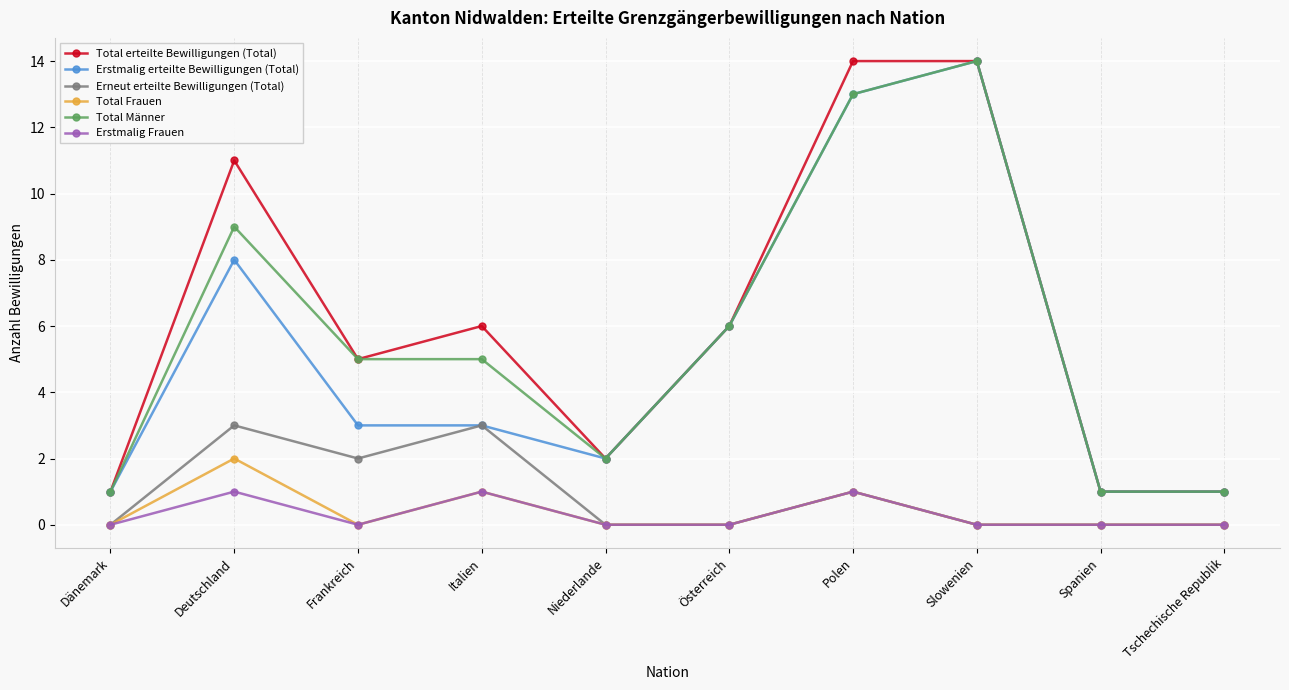

The Total Männer series shows 12 at Deutschland. True or false?

False